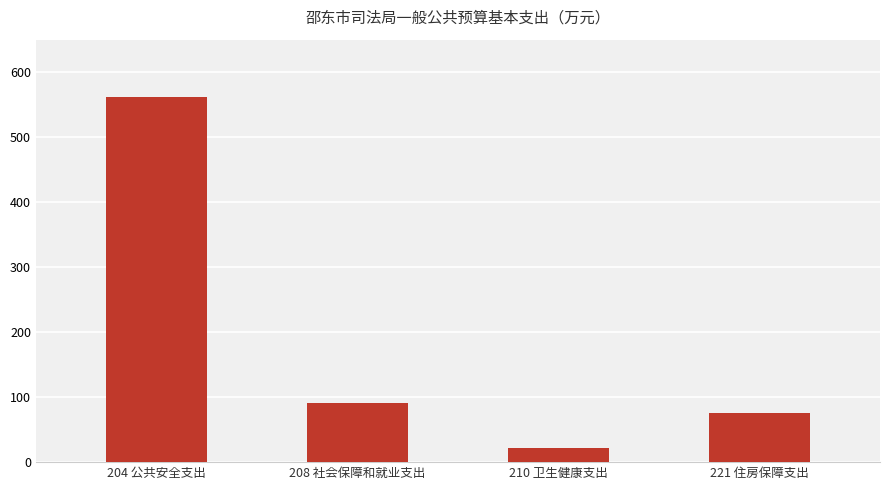

What position from the left is 210 卫生健康支出?

3